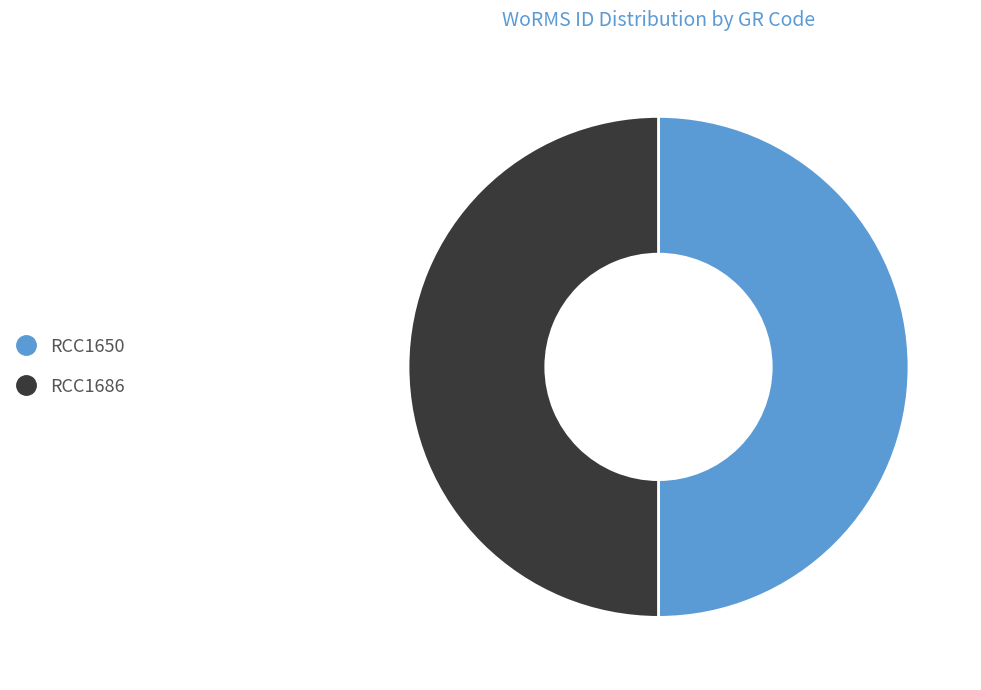

Is it true that RCC1686 is 50% of the pie?

True